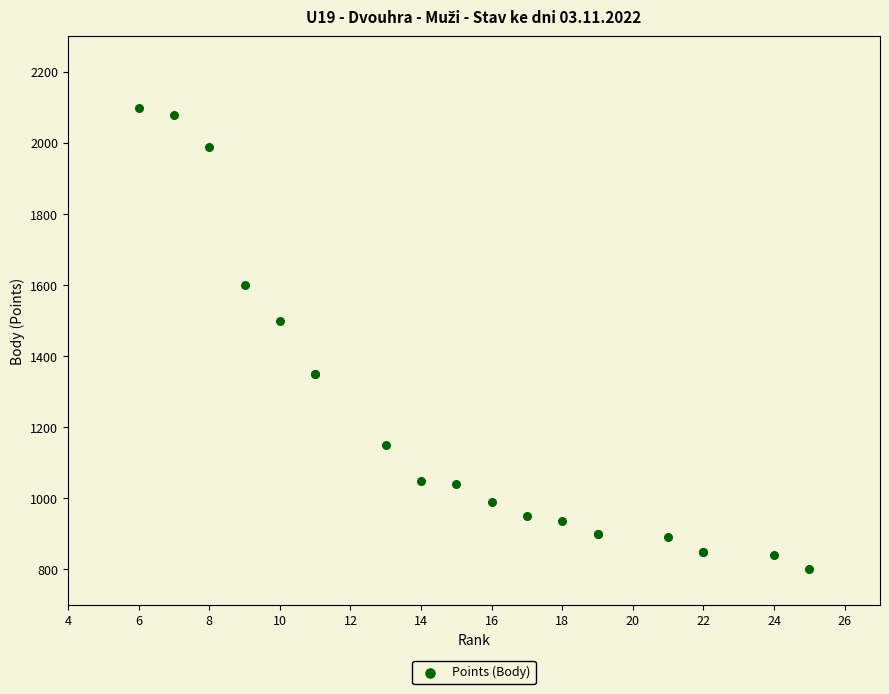

What Y value in the scatter plot is closest to 1450?

1500